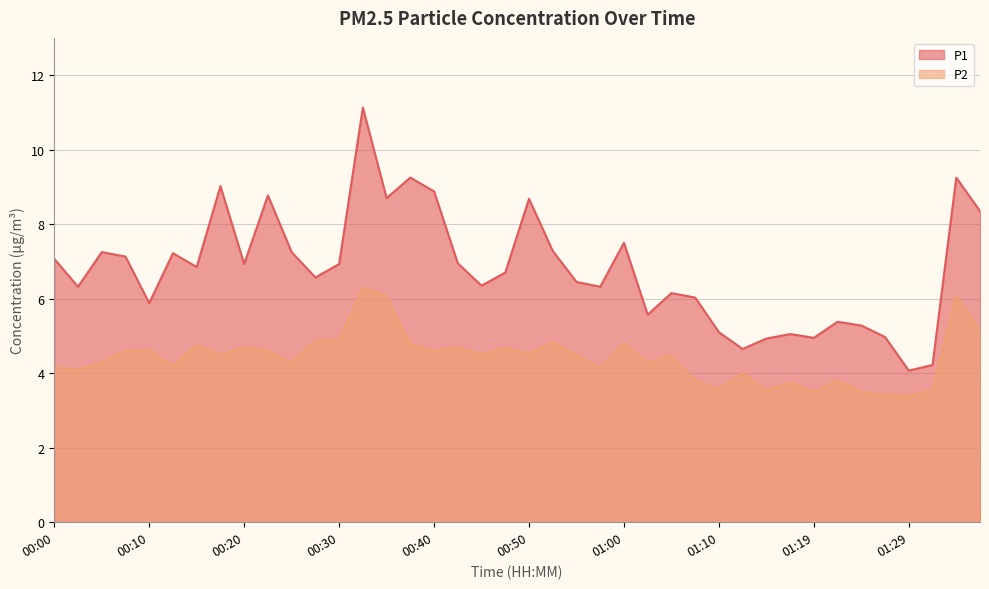

What is the approximate value of P2 at 00:32?

6.3